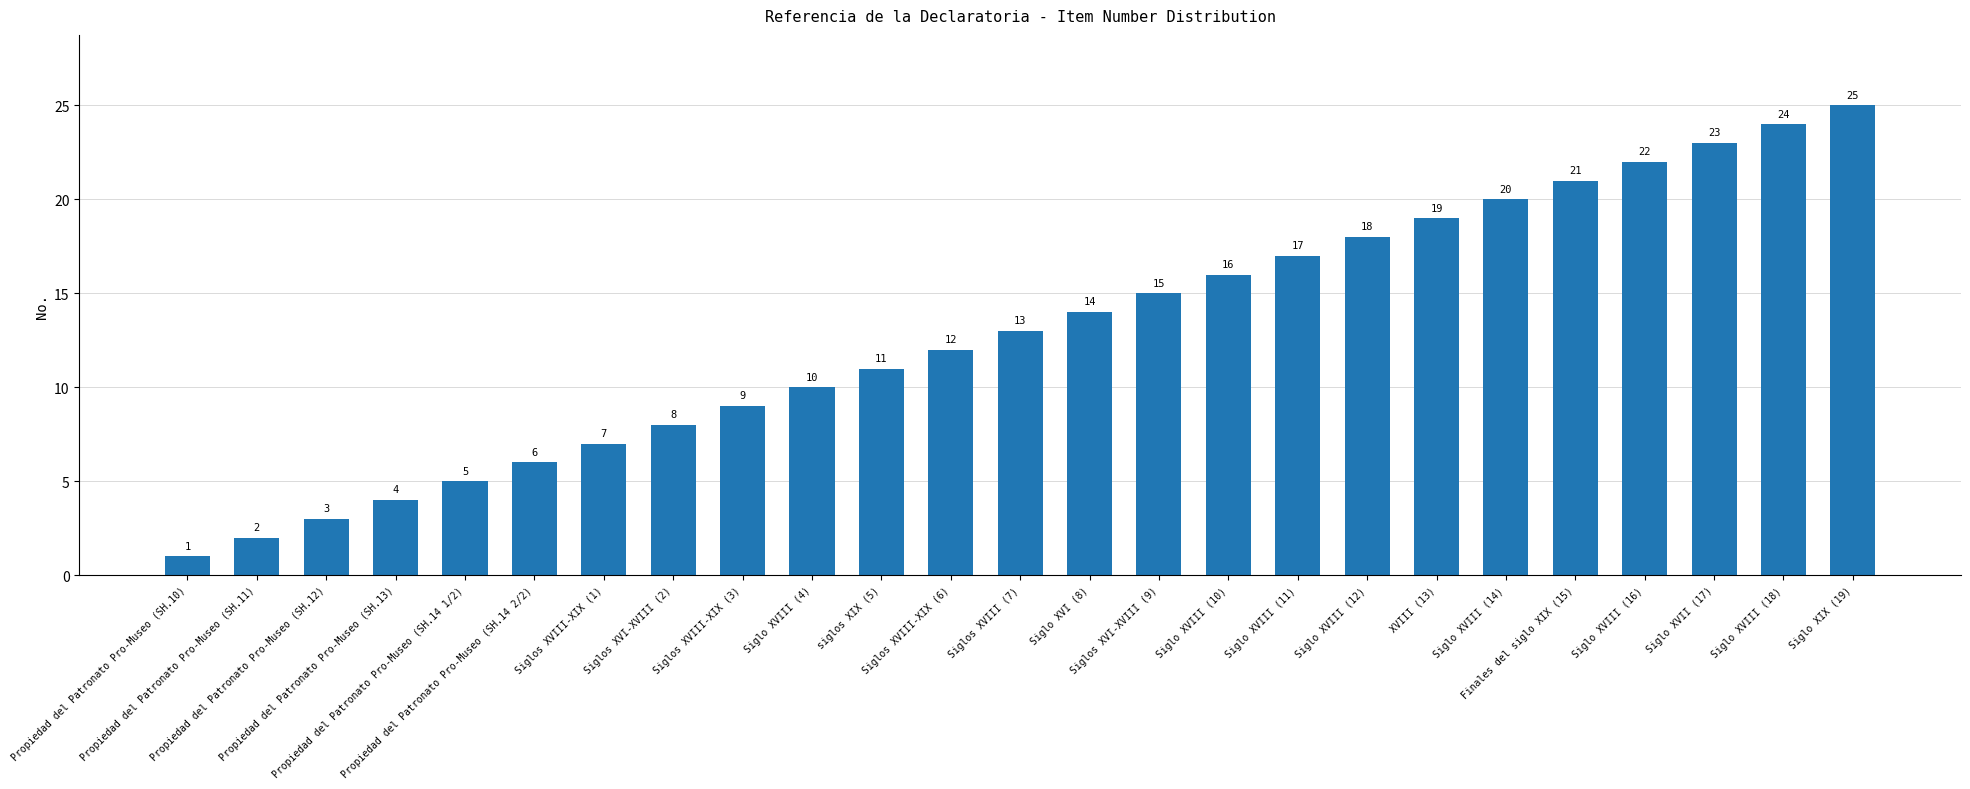

Rank the categories by value from highest to lowest.

Siglo XIX (19), Siglo XVIII (18), Siglo XVII (17), Siglo XVIII (16), Finales del siglo XIX (15), Siglo XVIII (14), XVIII (13), Siglo XVIII (12), Siglo XVIII (11), Siglo XVIII (10), Siglos XVI-XVIII (9), Siglo XVI (8), Siglos XVIII (7), Siglos XVIII-XIX (6), siglos XIX (5), Siglo XVIII (4), Siglos XVIII-XIX (3), Siglos XVI-XVIII (2), Siglos XVIII-XIX (1), Propiedad del Patronato Pro-Museo (SH.14 2/2), Propiedad del Patronato Pro-Museo (SH.14 1/2), Propiedad del Patronato Pro-Museo (SH.13), Propiedad del Patronato Pro-Museo (SH.12), Propiedad del Patronato Pro-Museo (SH.11), Propiedad del Patronato Pro-Museo (SH.10)